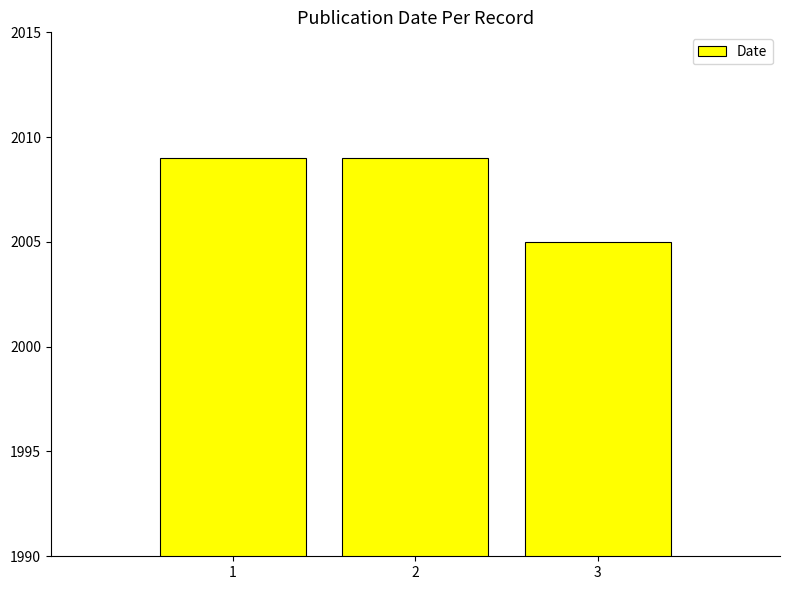

What is the ratio of the value at 1 to the value at 2?

1.0